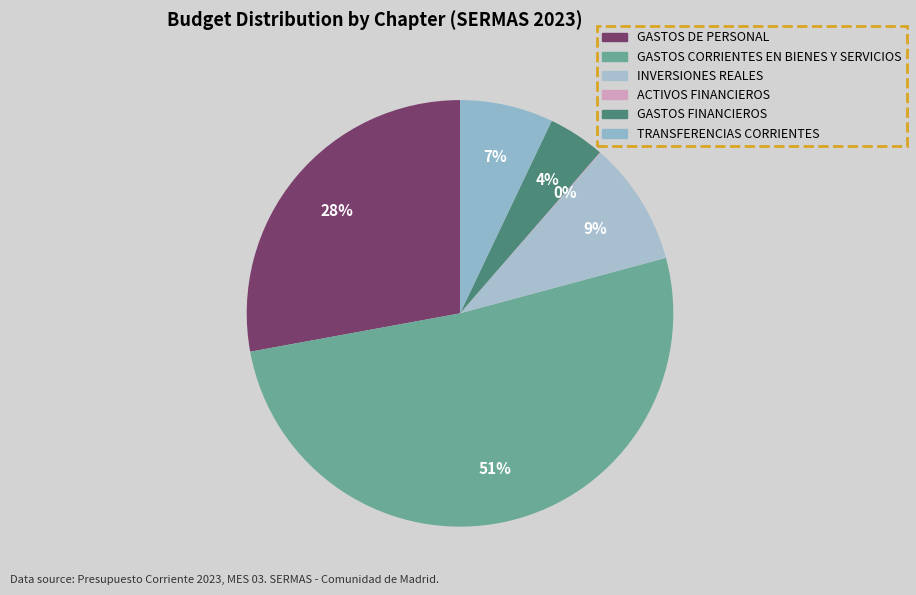

Which slice is the smallest?

ACTIVOS FINANCIEROS